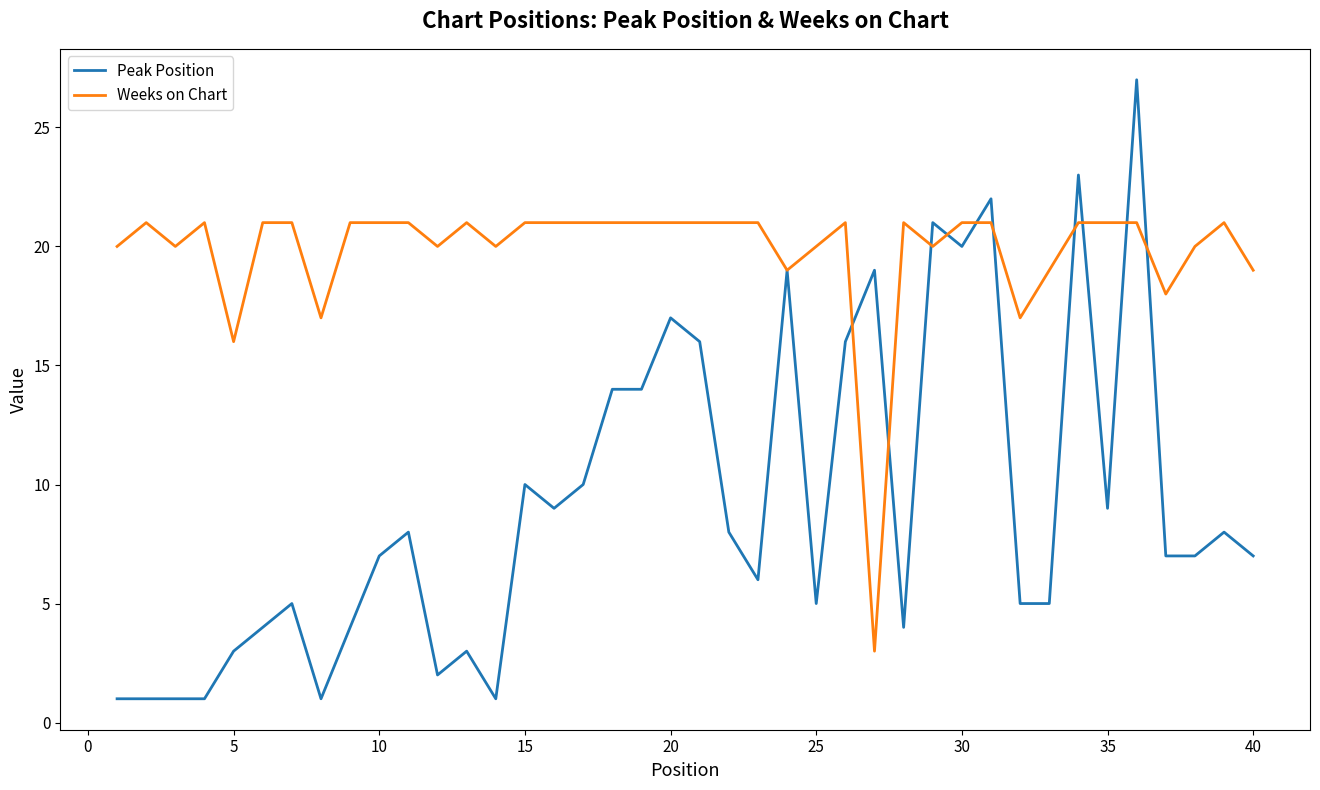

What is the difference between the second highest and minimum values in the Peak Position series?

22